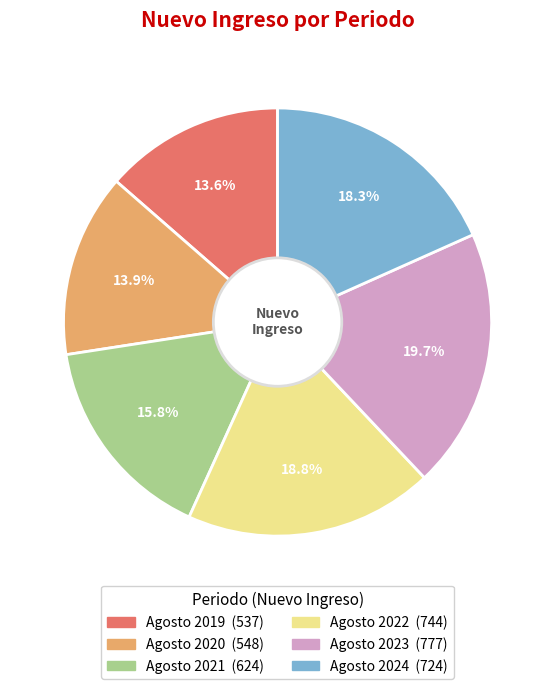

Does Agosto 2020 account for over 50% of the chart?

No